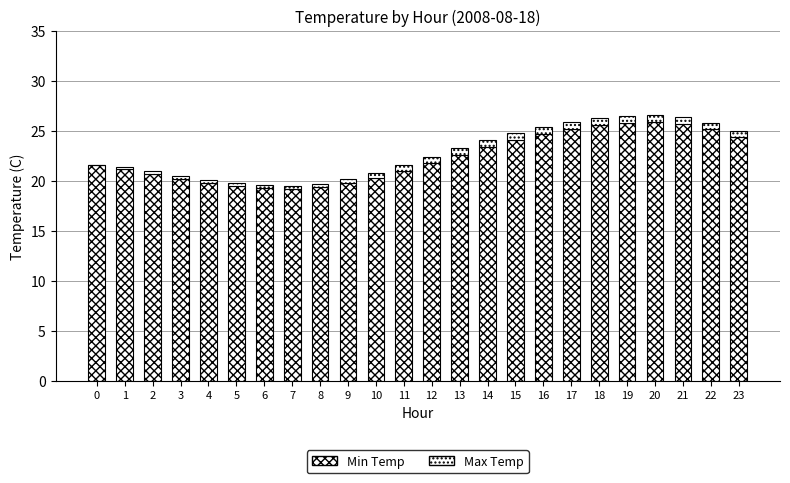

Are the bars grouped side by side (vs. stacked)?

No